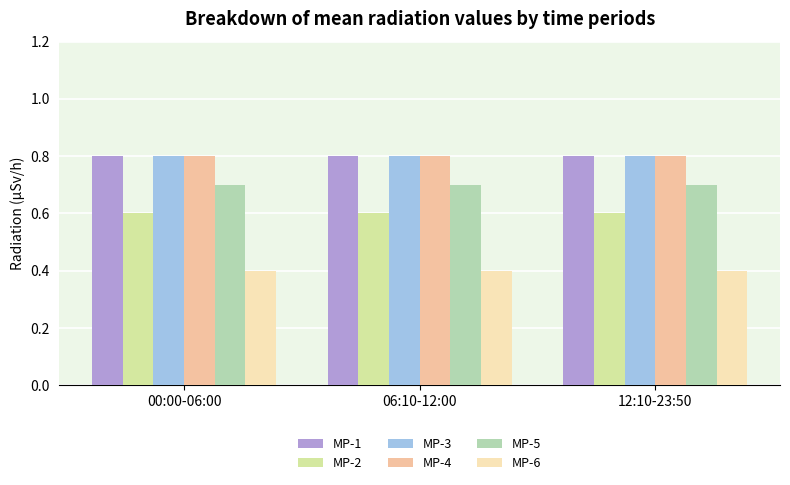

What is the label of the 3rd bar from the left?

12:10-23:50